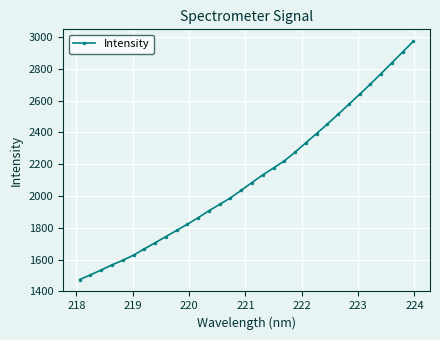

Reading left to right, transcribe all the data shown in this chart.

1474.8	1504.1	1534.9	1567.0	1595.8	1628.4	1667.4	1706.0	1744.9	1783.9	1823.1	1863.8	1907.7	1947.8	1988.5	2036.0	2085.1	2133.0	2176.7	2220.8	2275.9	2334.8	2393.2	2452.1	2514.2	2576.6	2639.7	2703.7	2770.4	2837.7	2905.4	2973.9